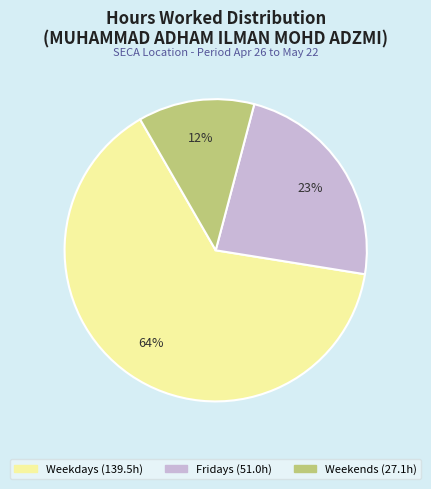

How many segments does this pie chart have?

3